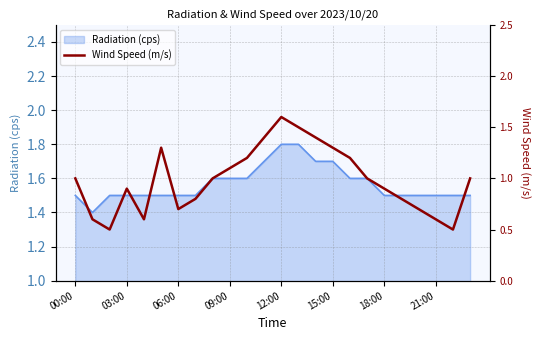

The value of Radiation (cps) at 15:00 is 2.4. True or false?

False